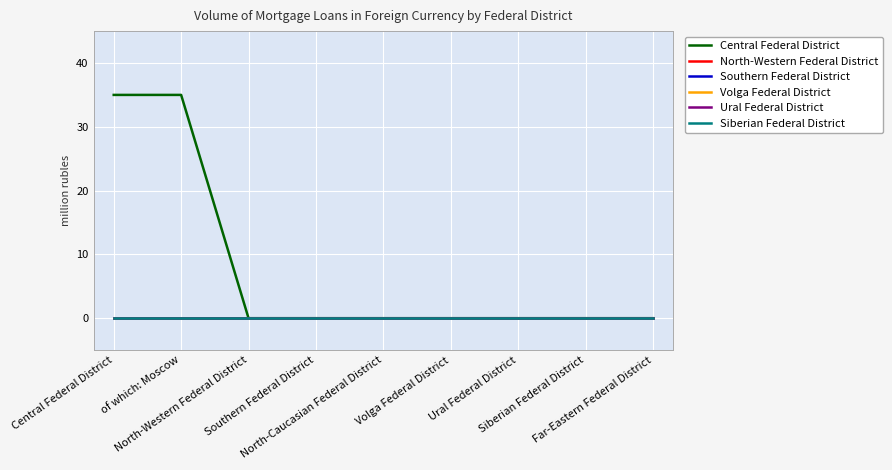

Does the chart have visible grid lines?

Yes